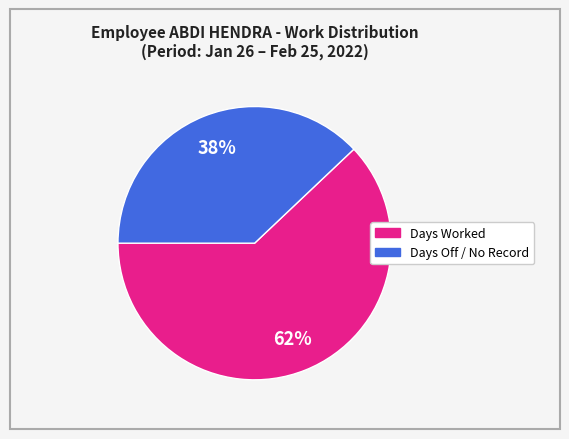

To the nearest percent, what is the difference between the largest and smallest slice percentages?

24%